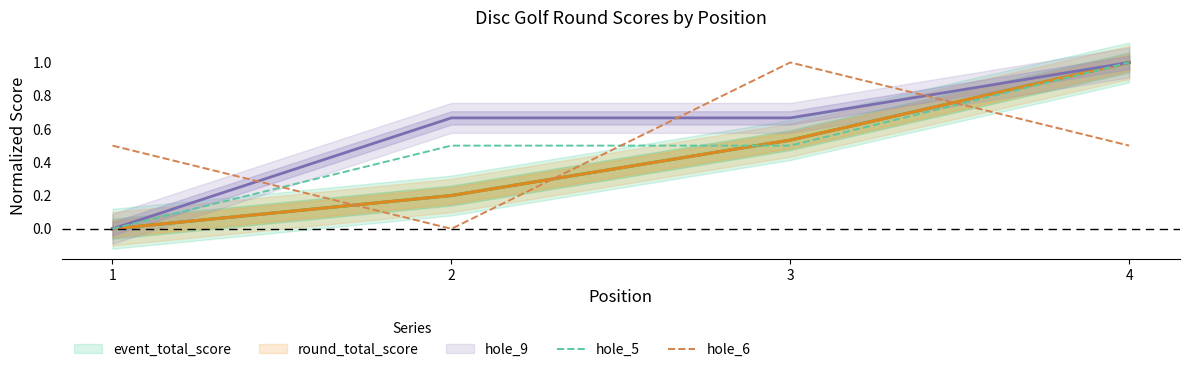

What is the sum of the hole_6 values at 4 and 2?

0.5